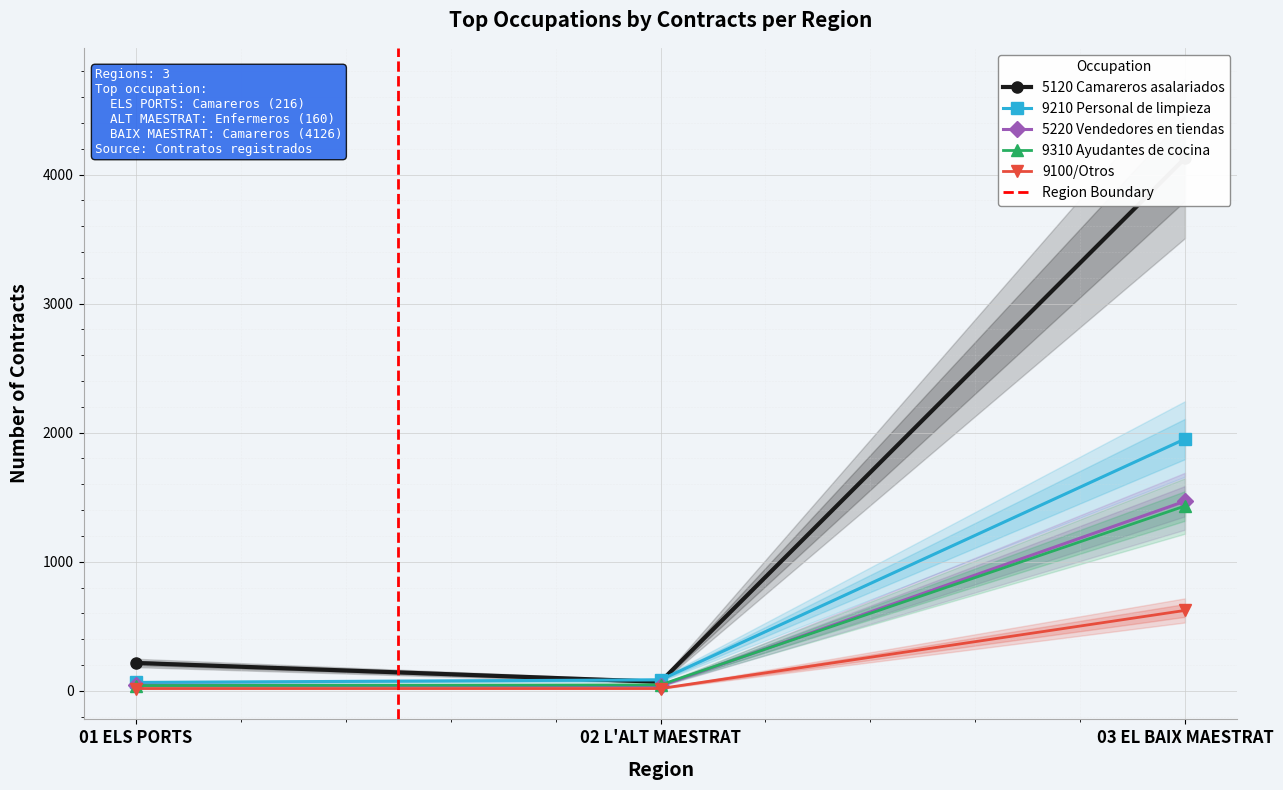

At which label is 5220 Vendedores en tiendas closest to 754?

01 ELS PORTS